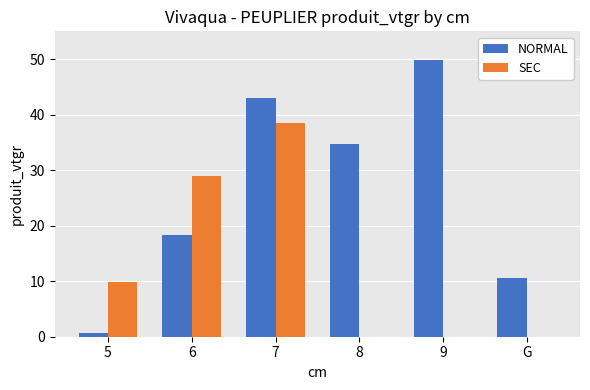

The value of SEC at 6 is 41.0. True or false?

False